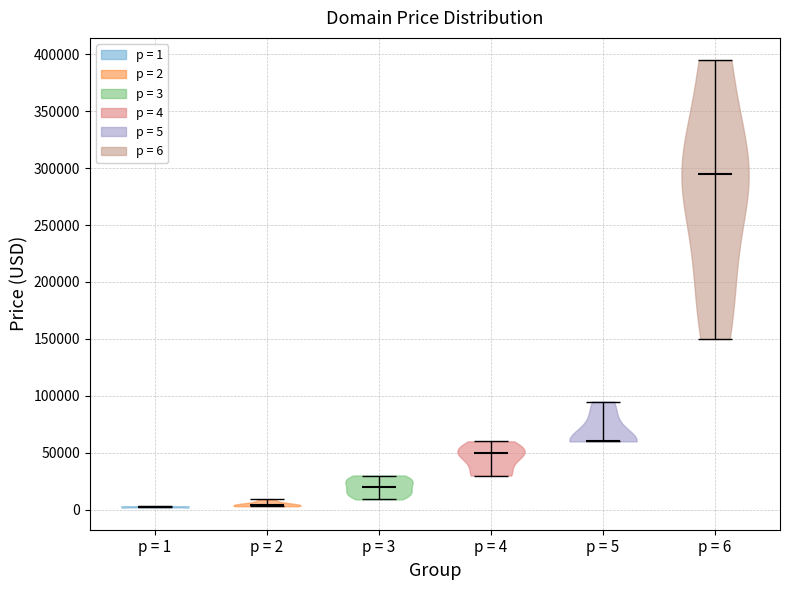

Reading left to right, read every violin against the y-axis: where its median line is, and the lowest and highest points it reaches. The values are not printed on the chart, so give them approximately, as read against the axis.

p = 1: median line 0, lowest point 0, highest point 5000
p = 2: median line 5000, lowest point 5000, highest point 10000
p = 3: median line 20000, lowest point 10000, highest point 30000
p = 4: median line 50000, lowest point 30000, highest point 60000
p = 5: median line 60000, lowest point 60000, highest point 95000
p = 6: median line 295000, lowest point 150000, highest point 395000